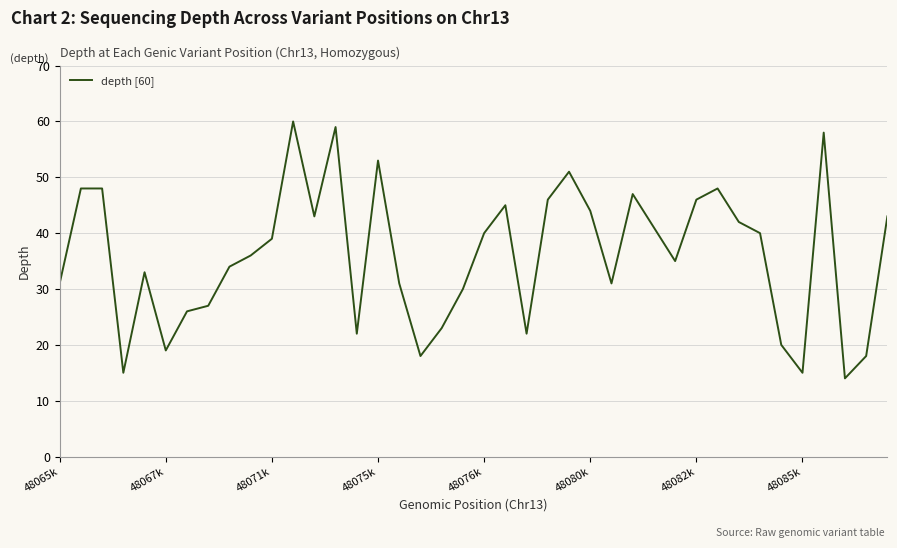

What is the difference between the maximum and minimum values?

46